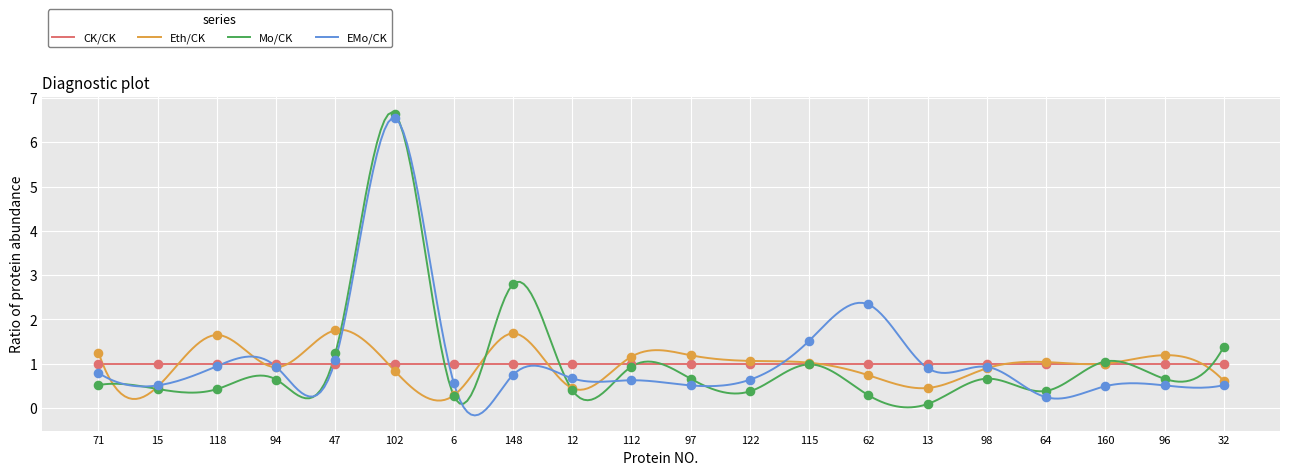

Is the value of Mo/CK at 122 greater than the value of EMo/CK at 97?

No